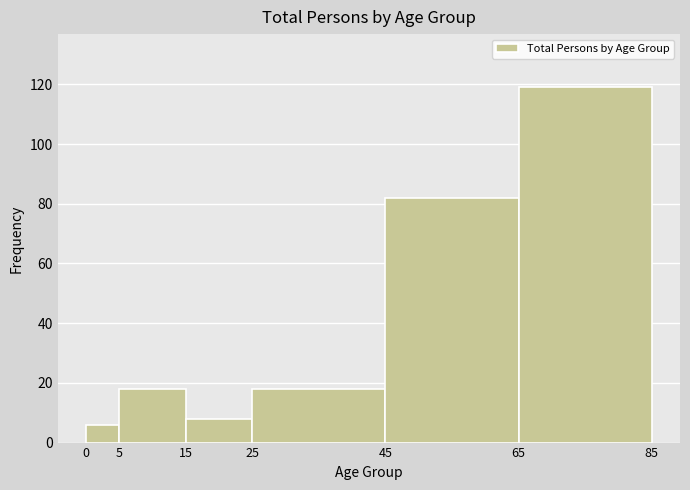

Reading left to right, transcribe this chart: for each bar, give the range it covers on the x-axis and its height. The values are not printed on the chart, so give them approximately, as read against the axis.

0 to 5: 6
5 to 15: 18
15 to 25: 8
25 to 45: 18
45 to 65: 82
65 to 85: 120